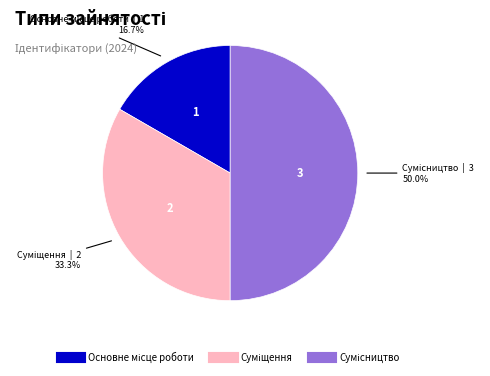

How many slices are in this pie chart?

3